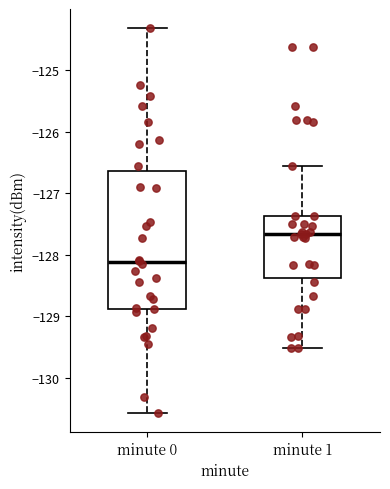

Which box's median line is the lowest?

minute 0